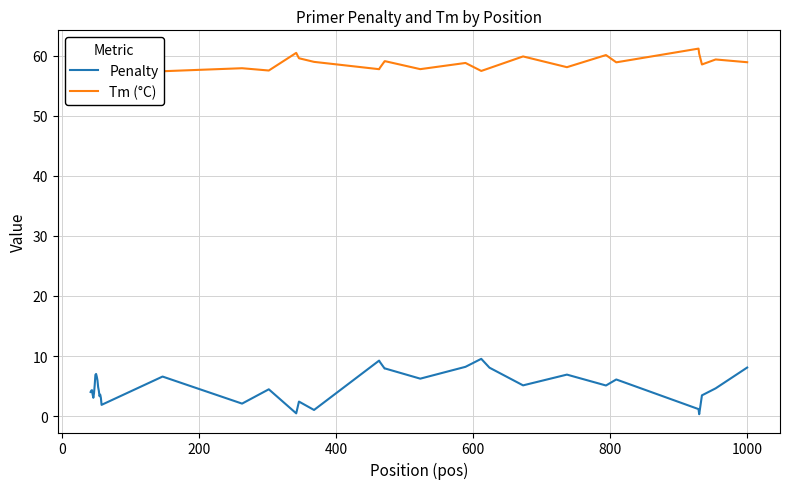

Which series has the largest total across all categories?

Tm (°C)